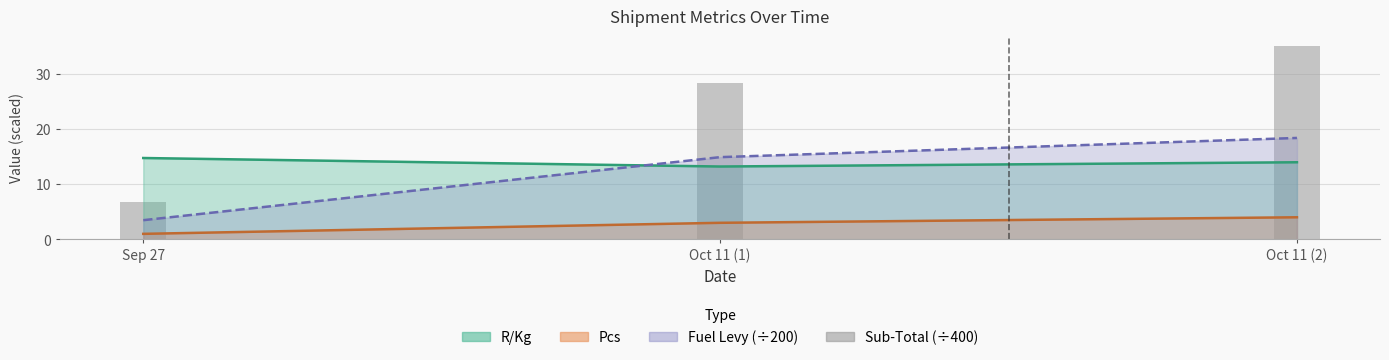

List the labels in order of value, largest first.

Oct 11 (2), Oct 11 (1), Sep 27